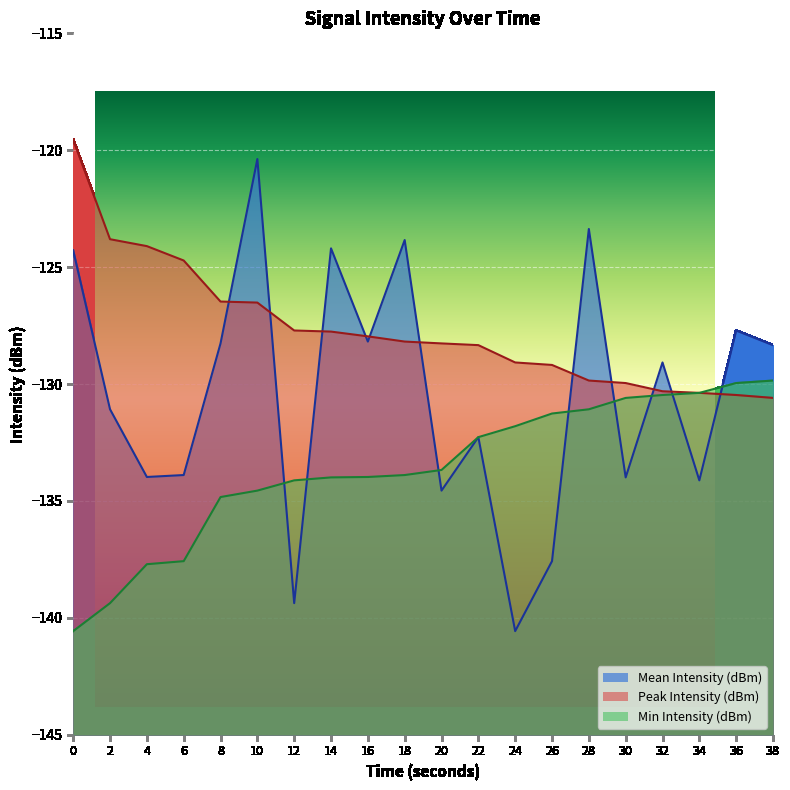

At which category does Mean Intensity (dBm) reach its first local valley?

4